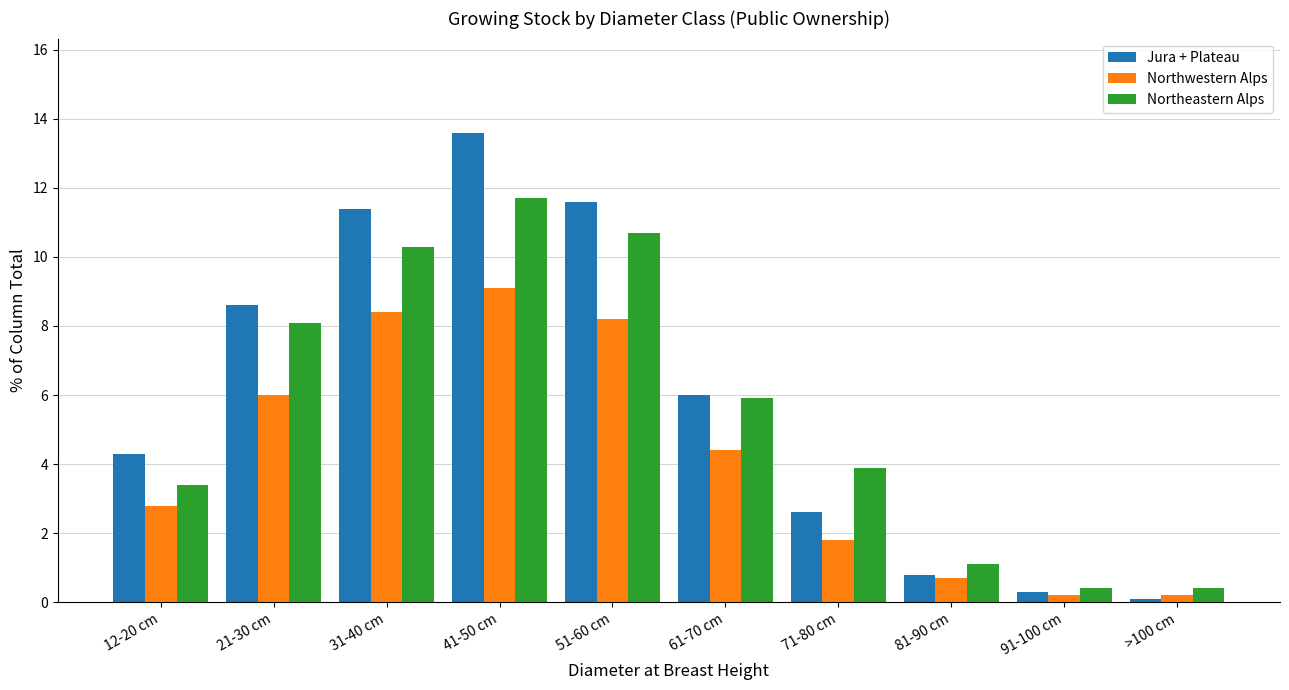

What is the sum of the Northwestern Alps values at 71-80 cm and 21-30 cm?

7.8